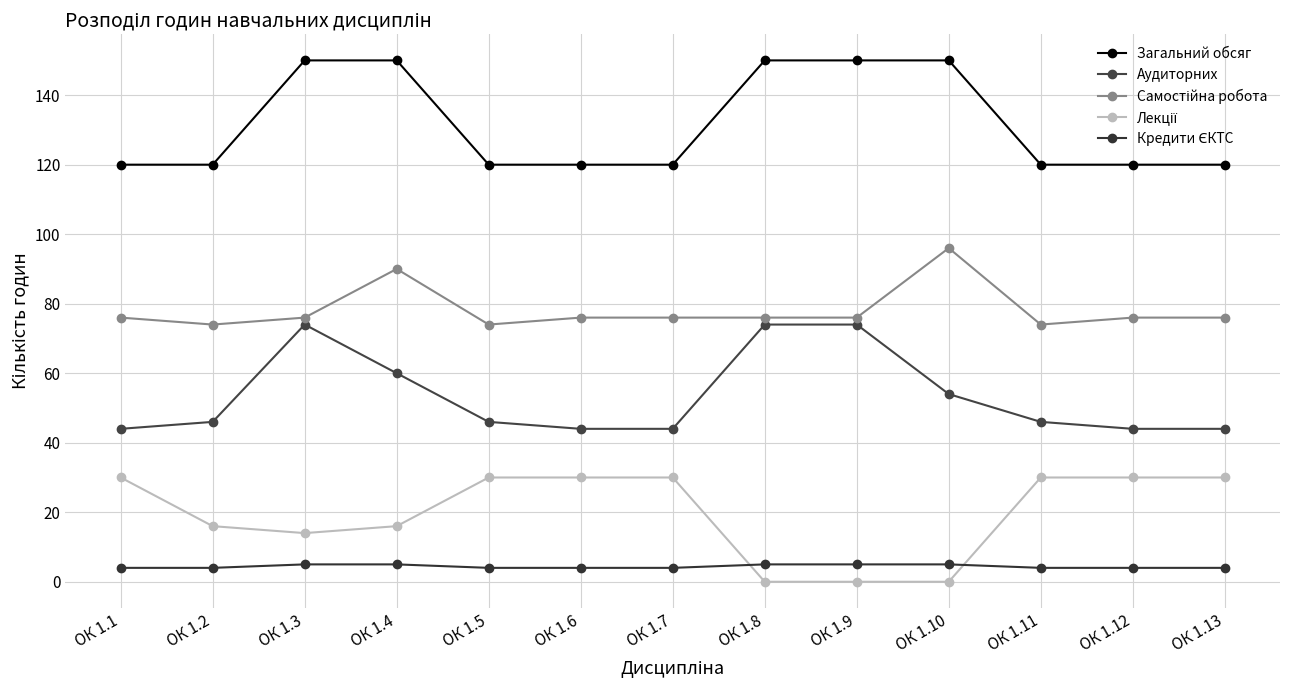

Count the Загальний обсяг values in the range 120 to 150.

13